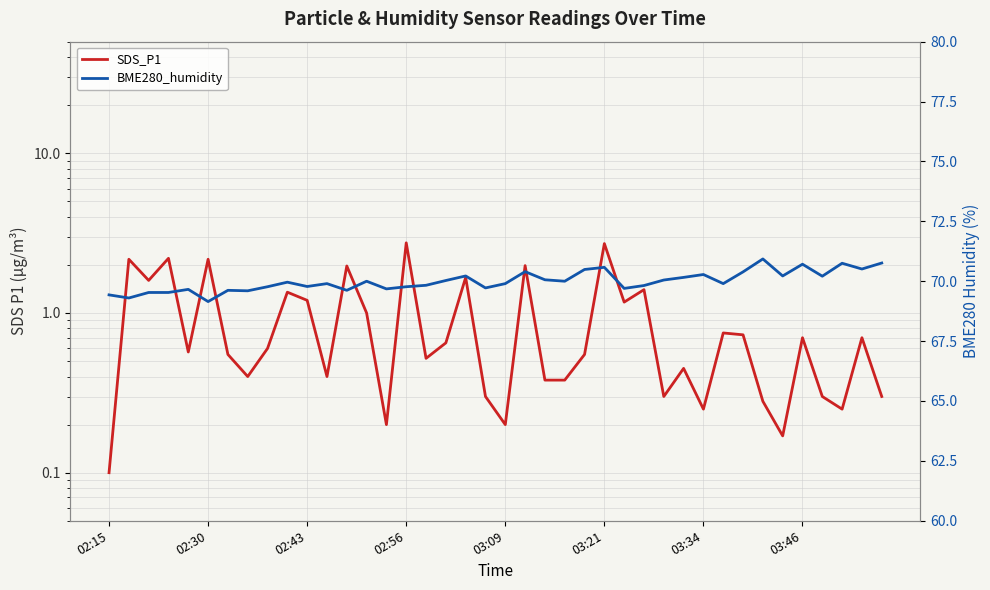

At which category does the chart reach its minimum across all series?

02:15